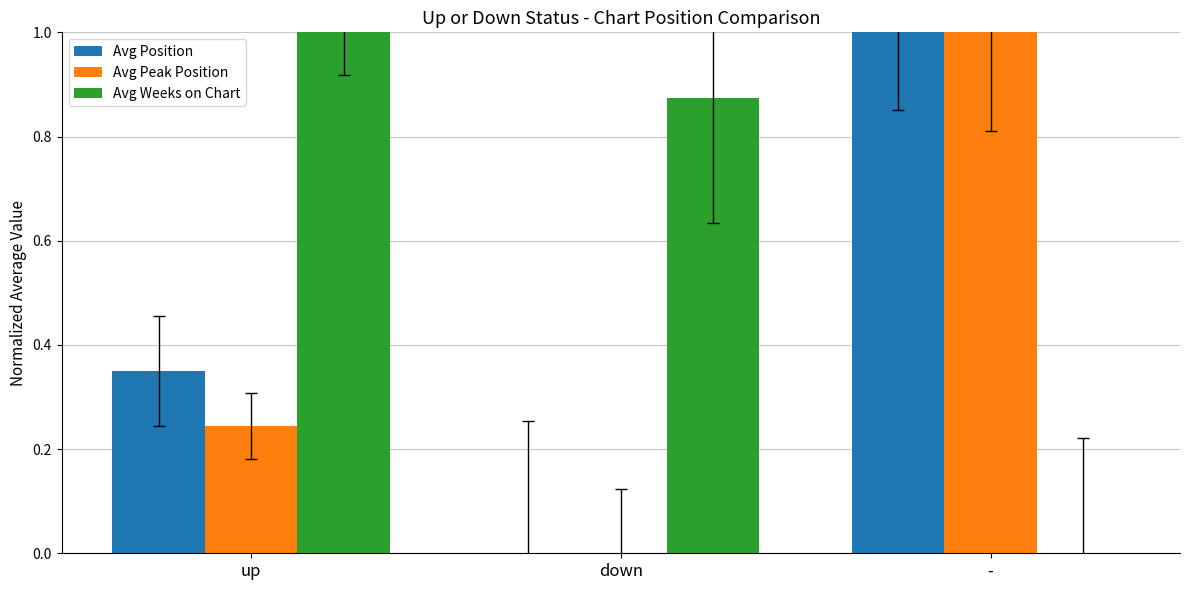

Which series has the largest total across all categories?

Avg Weeks on Chart